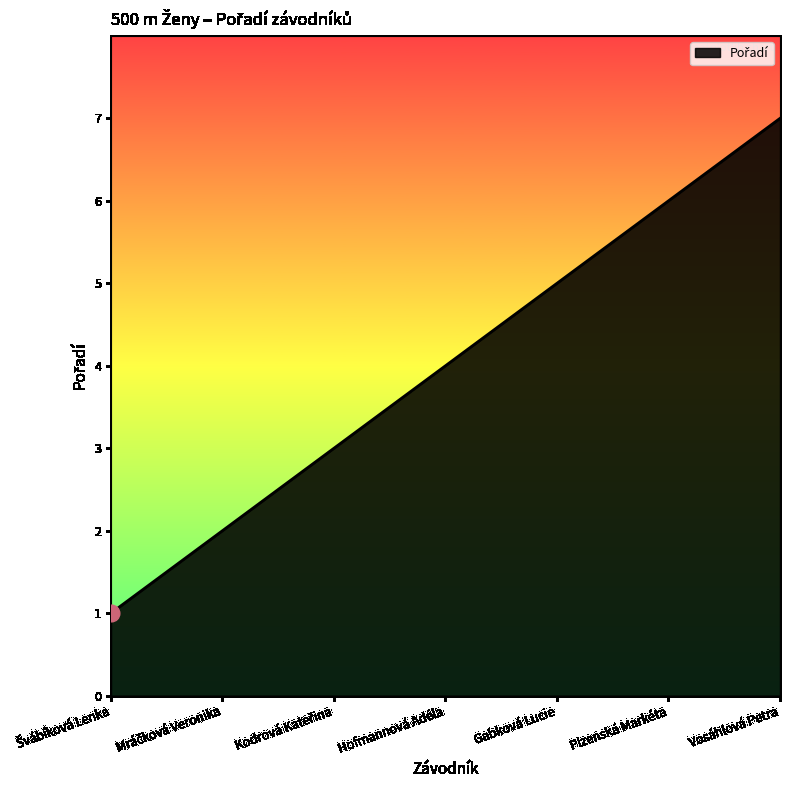

True or false: the data shows 7 at Vosáhlová Petra.

True